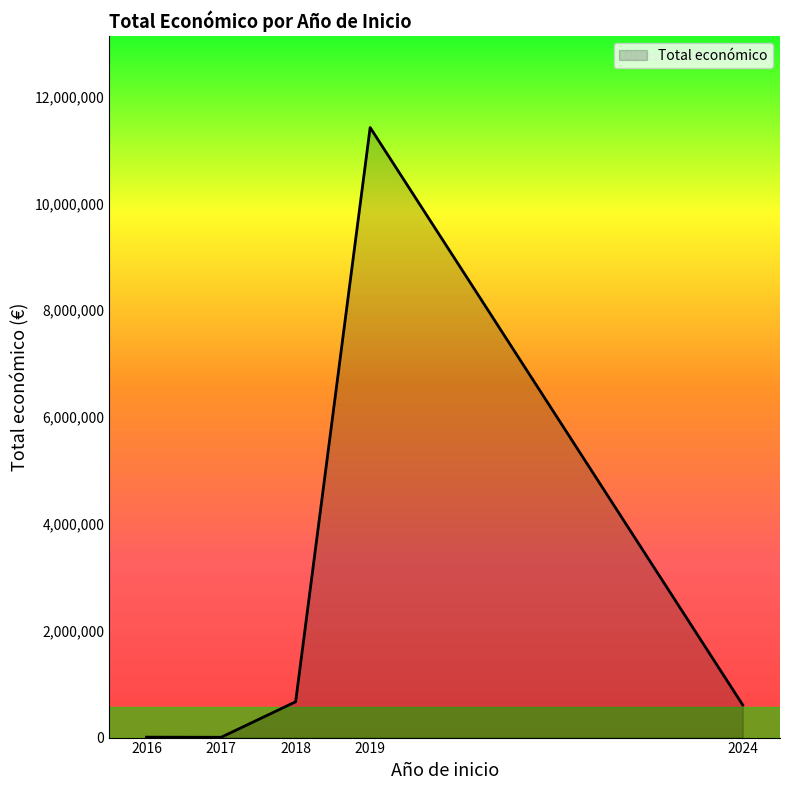

How many lines are shown in the chart?

1